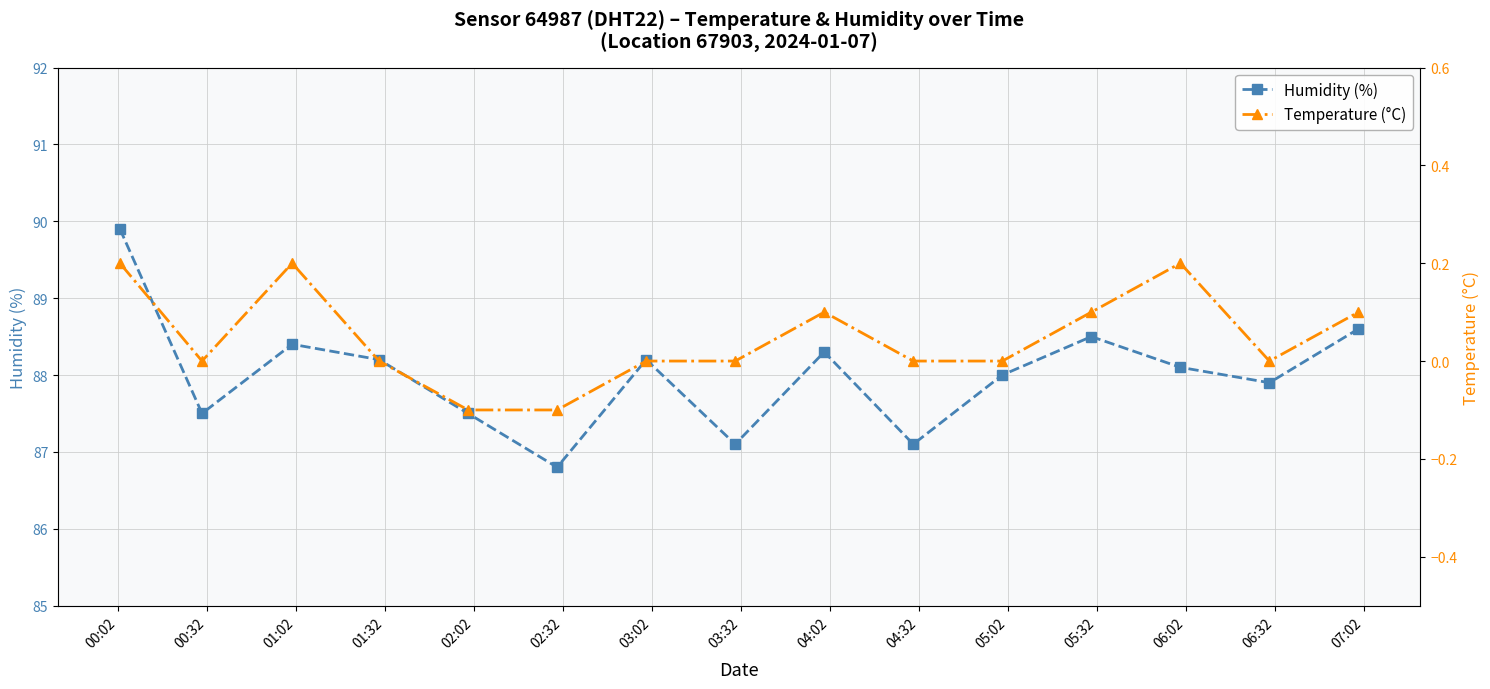

How many interior local valleys does the Humidity (%) series have?

5